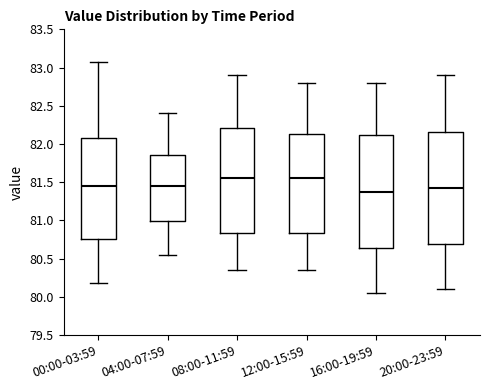

Reading left to right, transcribe this box plot: for each box, give where its median line is, the range the box spans, and where its two whiskers end, as read against the y-axis. The values are not printed on the chart, so give them approximately, as read against the axis.

00:00-03:59: median 81.45, box 80.75 to 82.10, whiskers 80.20 to 83.05
04:00-07:59: median 81.45, box 81.00 to 81.85, whiskers 80.55 to 82.40
08:00-11:59: median 81.55, box 80.85 to 82.20, whiskers 80.35 to 82.90
12:00-15:59: median 81.55, box 80.85 to 82.15, whiskers 80.35 to 82.80
16:00-19:59: median 81.40, box 80.65 to 82.10, whiskers 80.05 to 82.80
20:00-23:59: median 81.45, box 80.70 to 82.15, whiskers 80.10 to 82.90